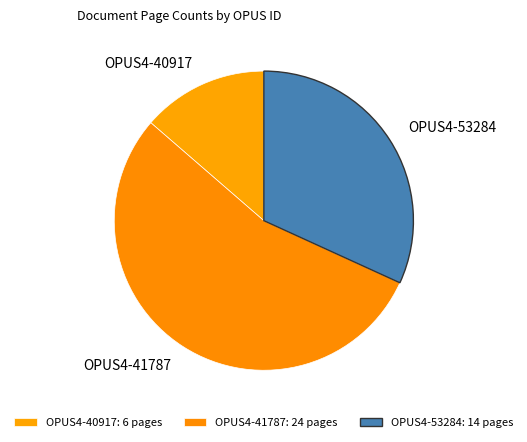

Between OPUS4-53284 and OPUS4-40917, which is larger?

OPUS4-53284